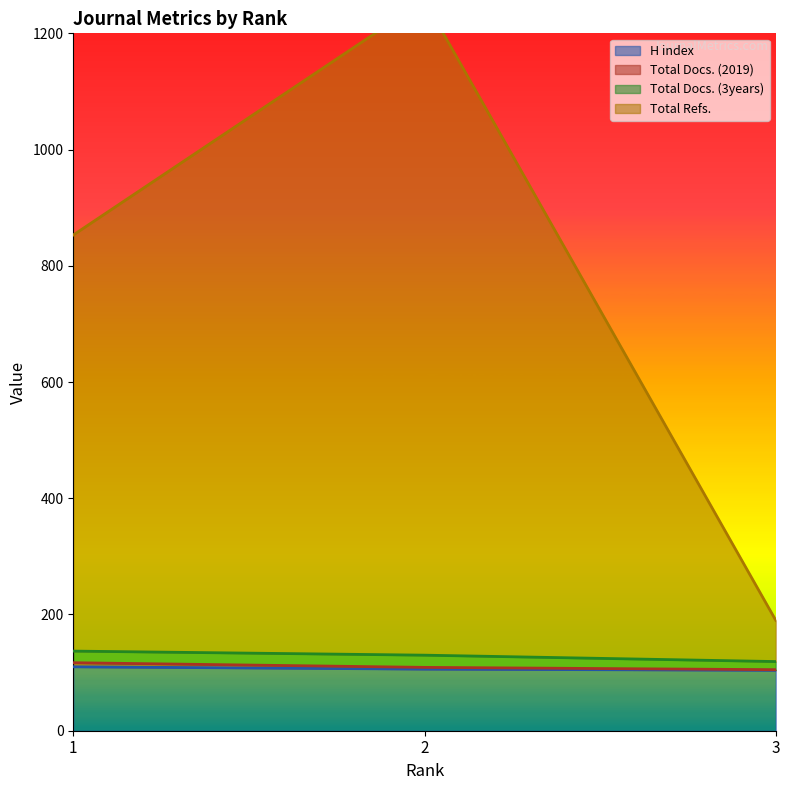

Is the value of Total Refs. at 2 greater than the value of Total Docs. (2019) at 1?

Yes